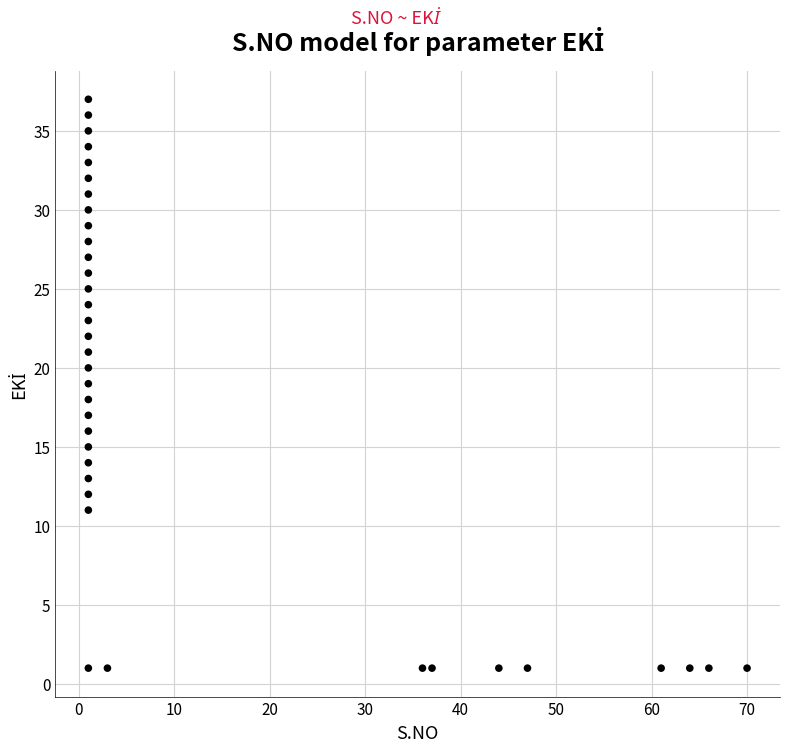

What is the range of X values (max minus min)?

69